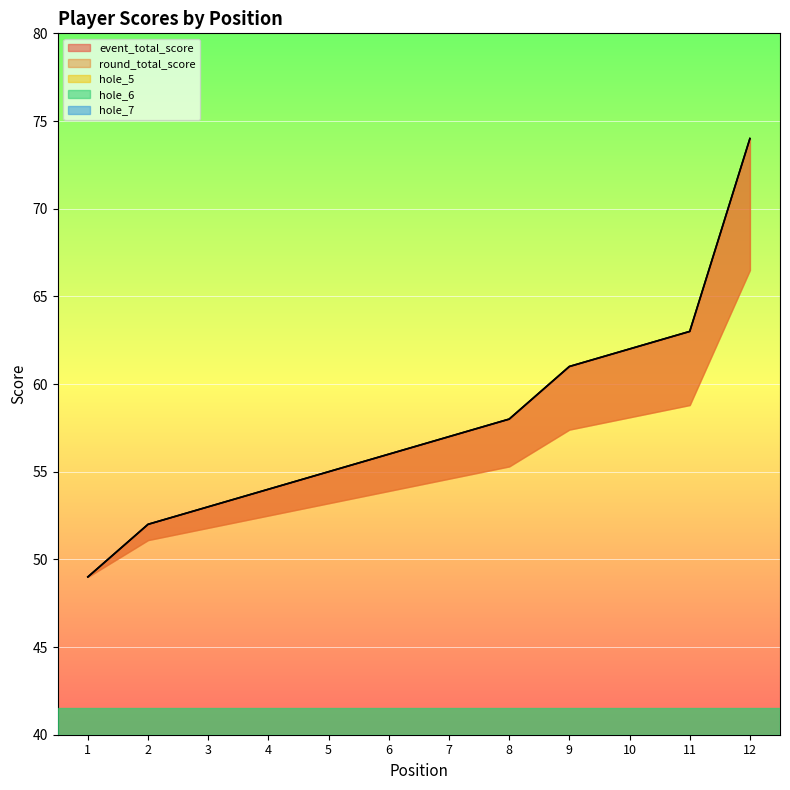

True or false: hole_5 and round_total_score intersect in this chart.

False